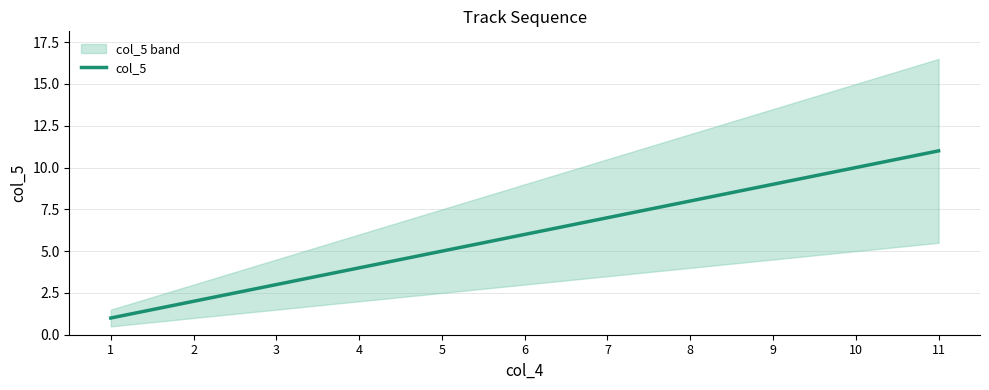

Reading left to right, extract all data points from this chart.

1=1	2=2	3=3	4=4	5=5	6=6	7=7	8=8	9=9	10=10	11=11